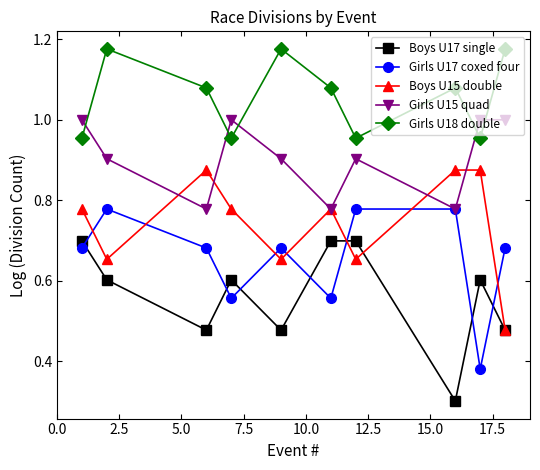

List the series in order of their peak value, highest first.

Girls U18 double, Girls U15 quad, Boys U15 double, Girls U17 coxed four, Boys U17 single